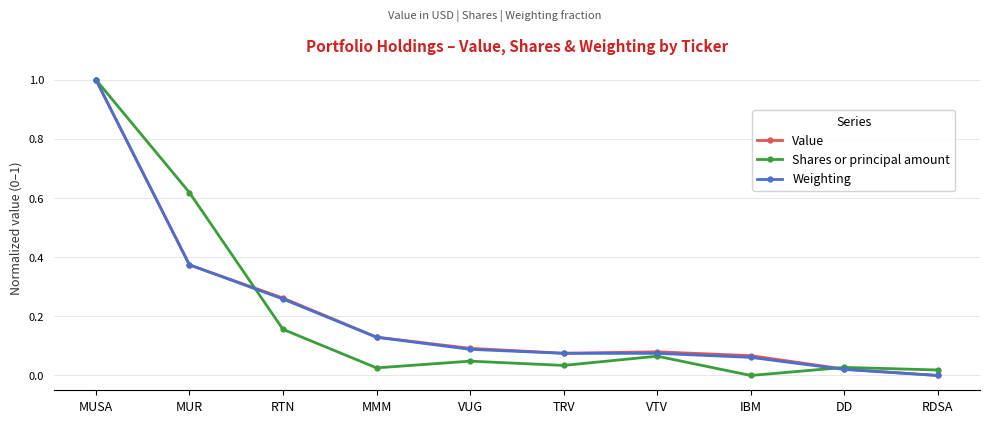

True or false: Shares or principal amount has more than 0 interior local peaks.

True